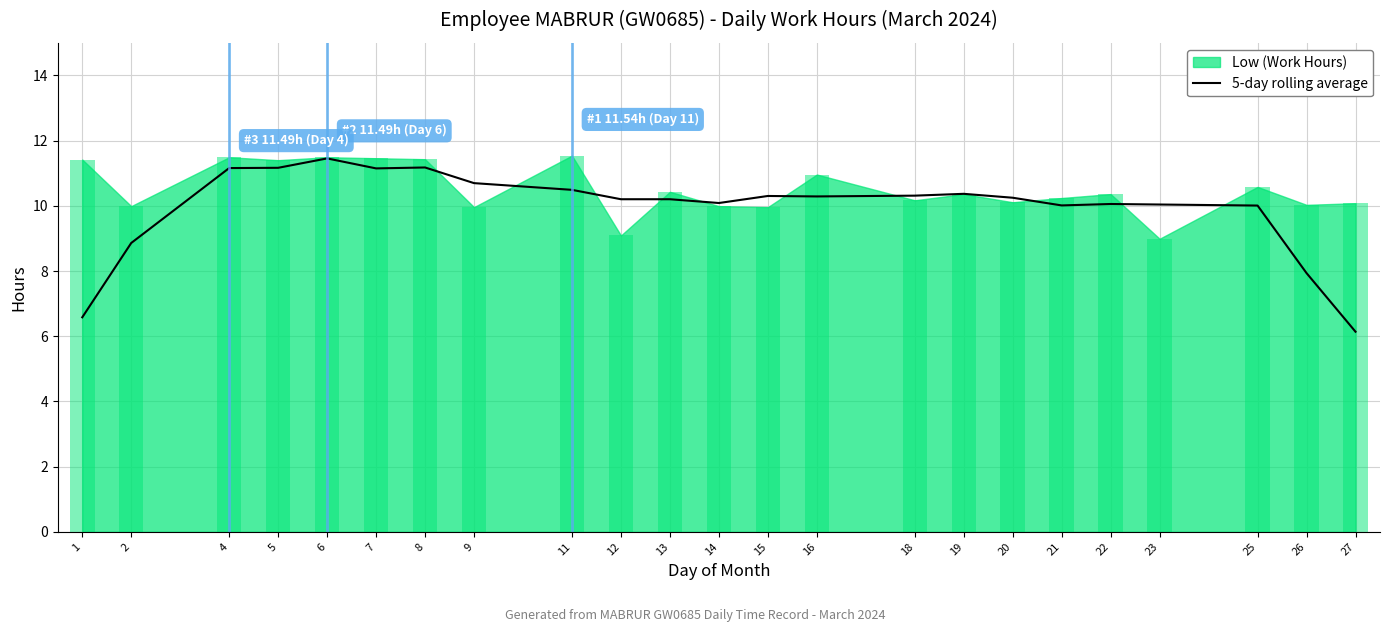

What is the average value?

10.0